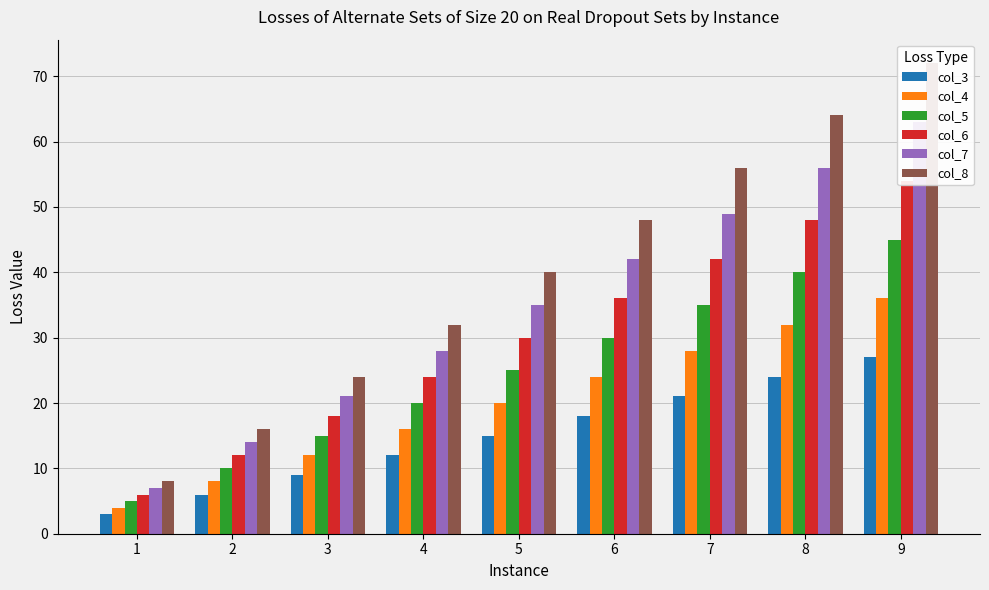

Between 5 and 6, which series saw the biggest shift?

col_8